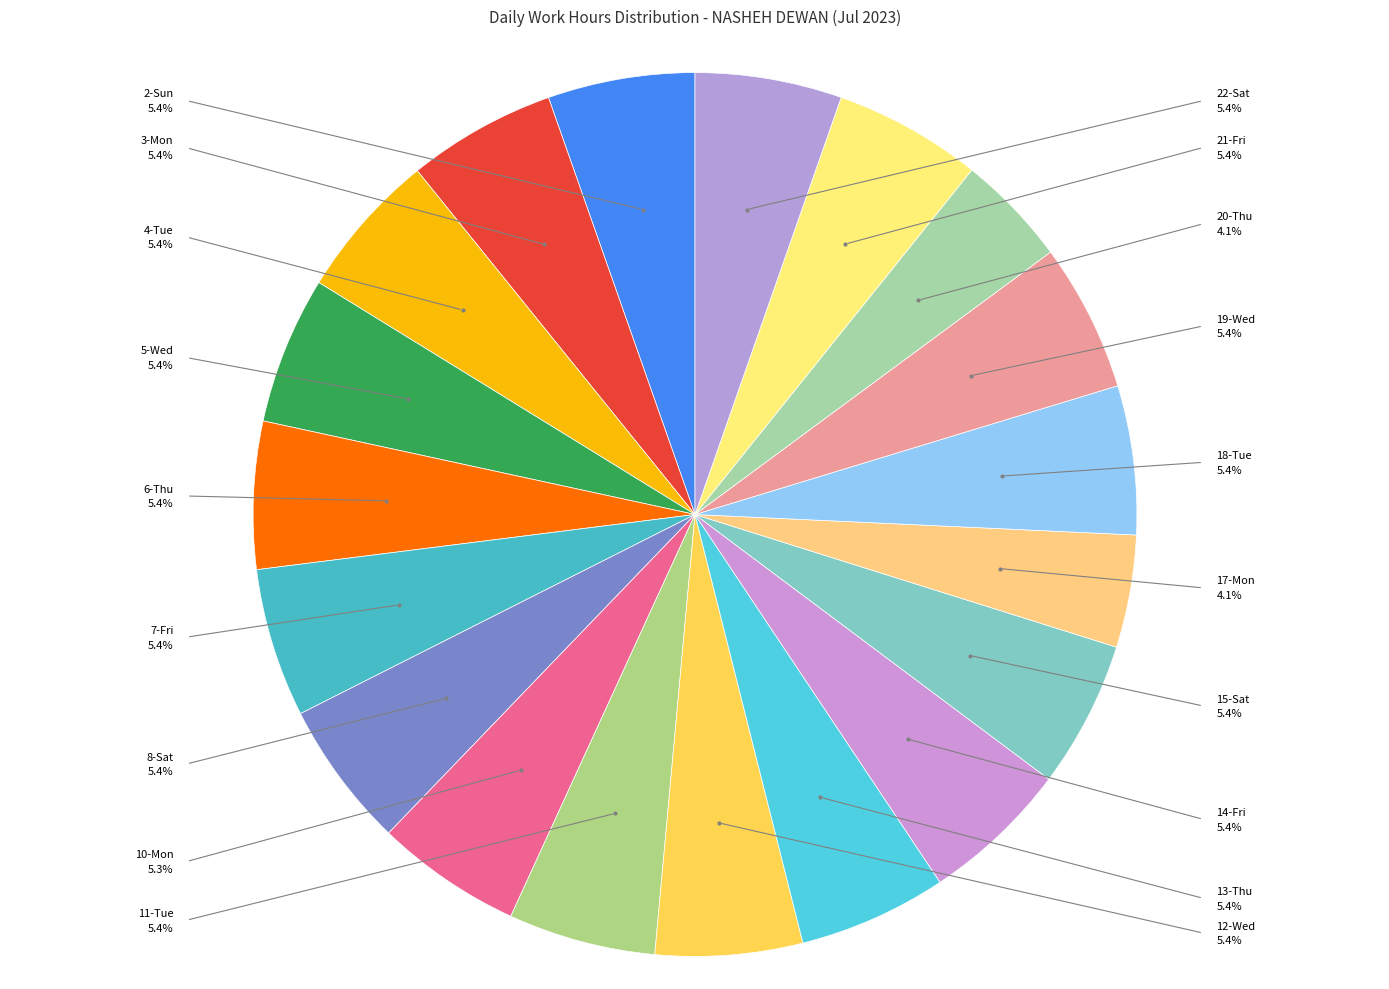

How many segments does this pie chart have?

19